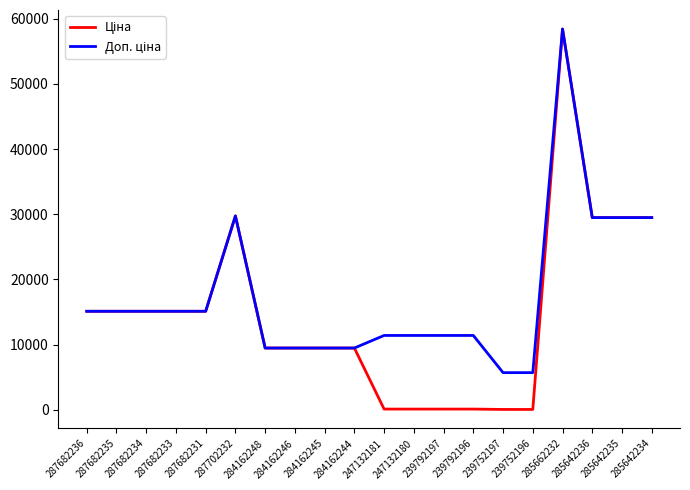

Does the chart display data point markers on the line(s)?

No